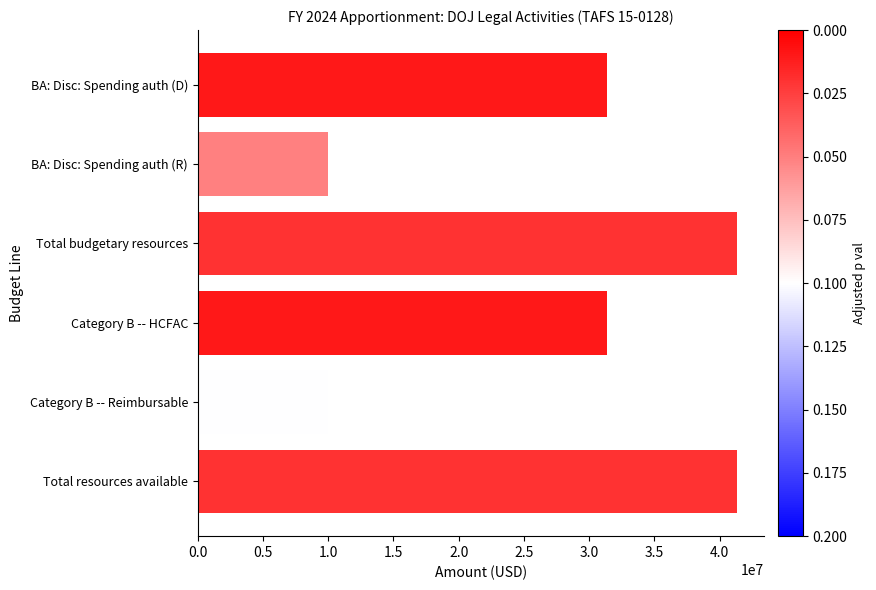

Between Total budgetary resources and Category B -- Reimbursable, which is larger?

Total budgetary resources